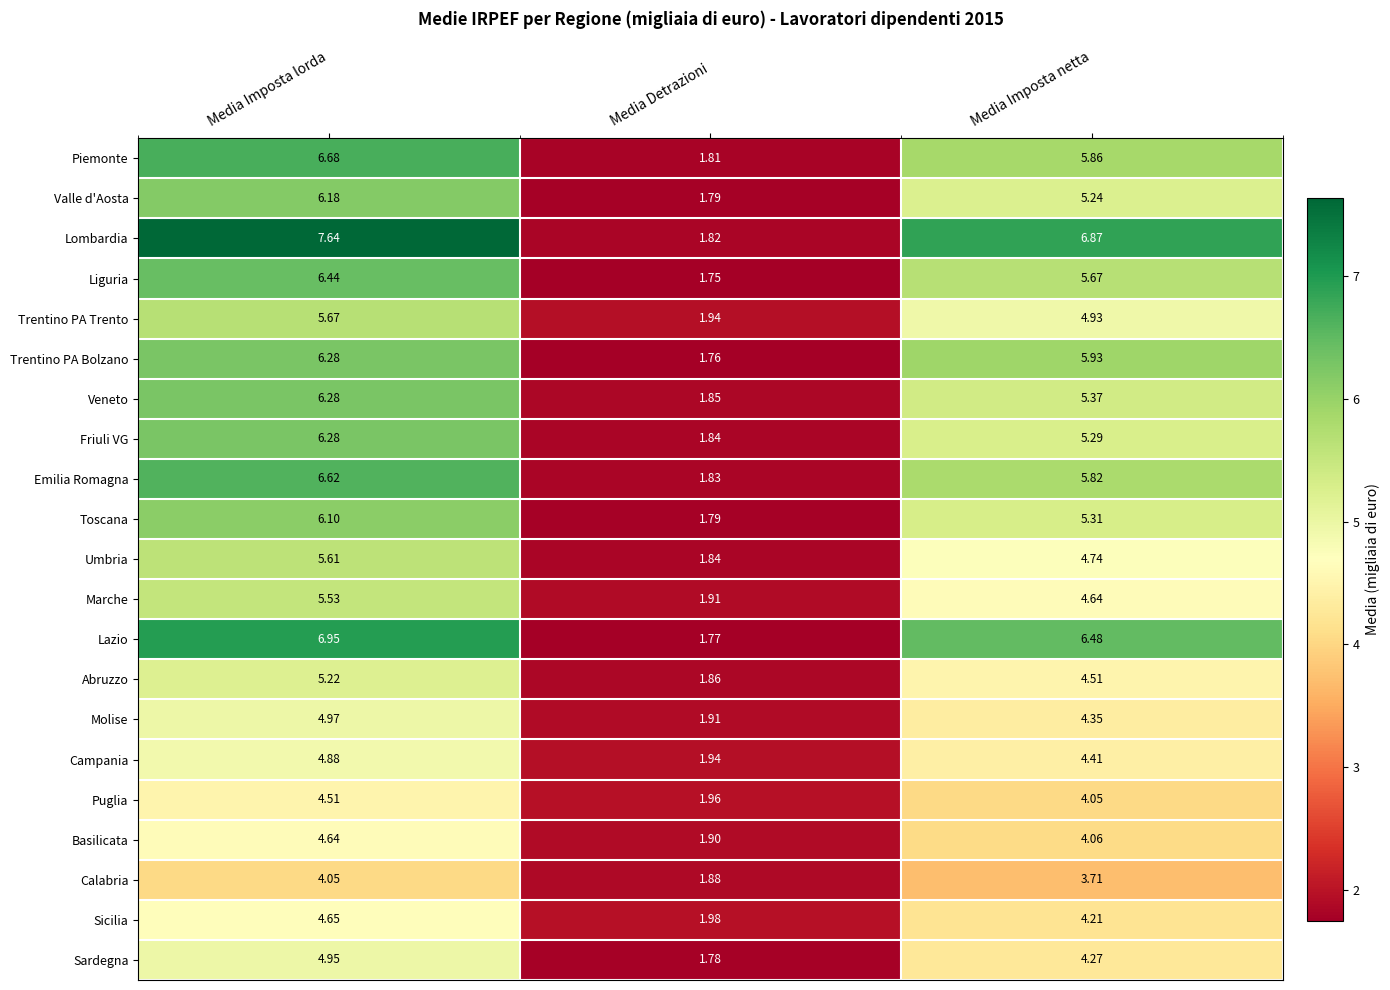

At which category does the chart reach its peak across all series?

Media Imposta lorda